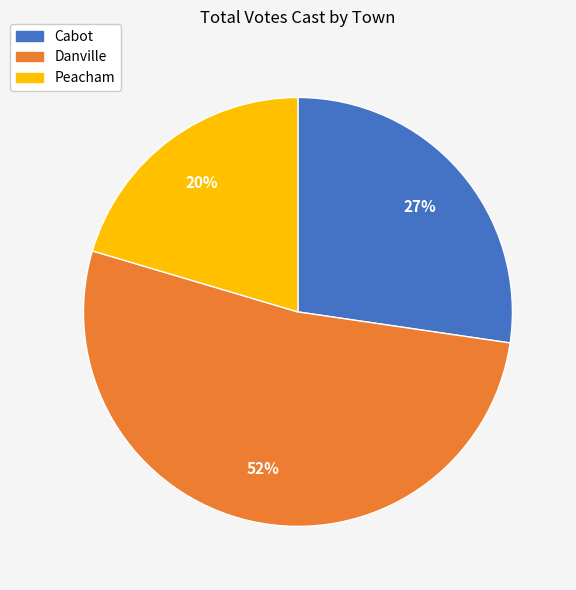

What is the largest slice in the pie chart?

Danville